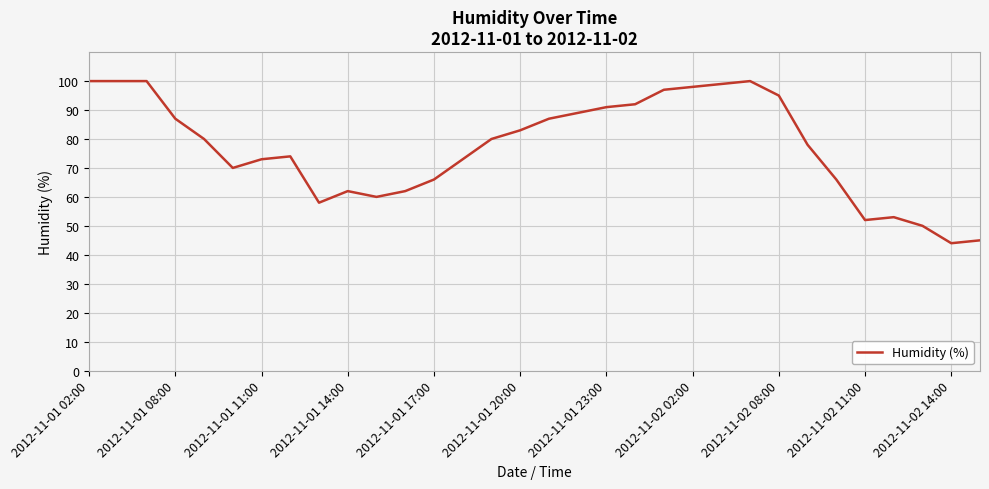

What is the minimum value shown in the chart?

44